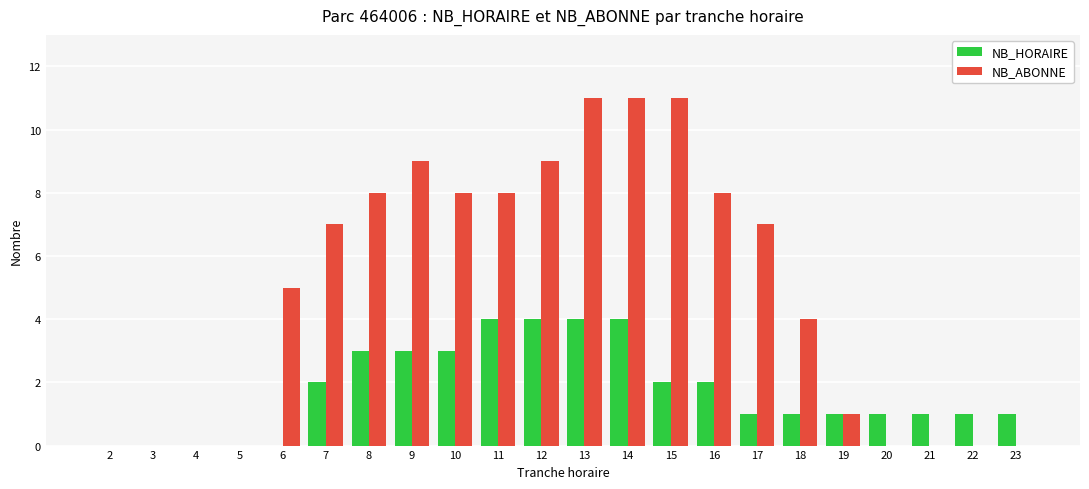

What are all the series names shown in the legend?

NB_HORAIRE, NB_ABONNE